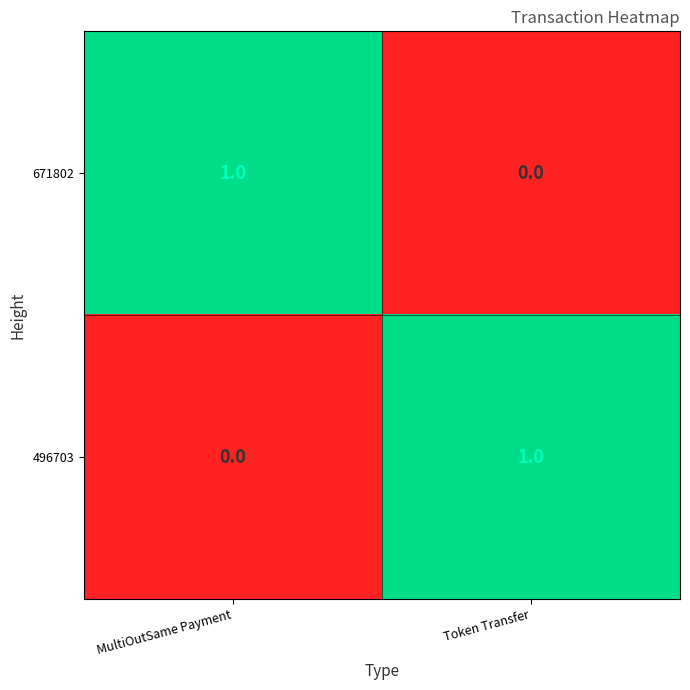

Where is 671802 nearest to the value 0?

Token Transfer